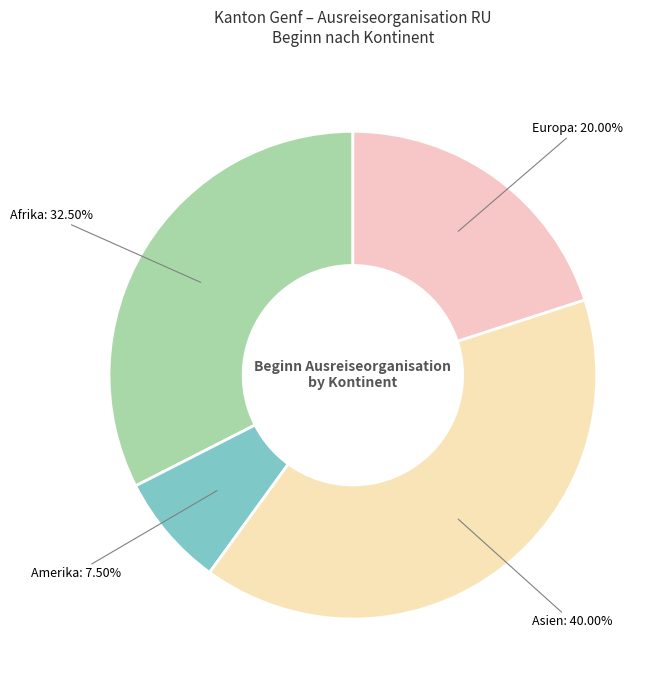

Count the number of slices in the pie.

4